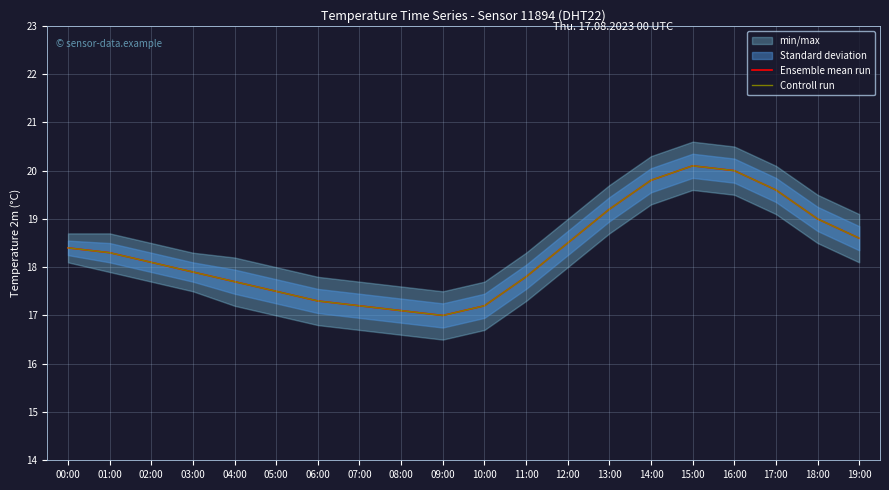

Rank the series by their maximum value, from highest to lowest.

Ensemble mean run, Controll run